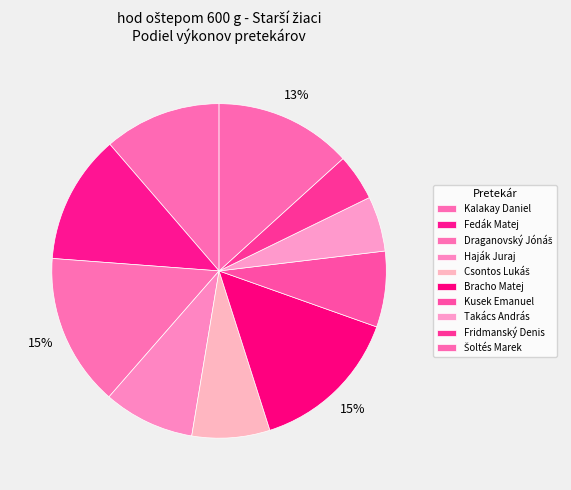

Is there a majority slice in this chart?

No